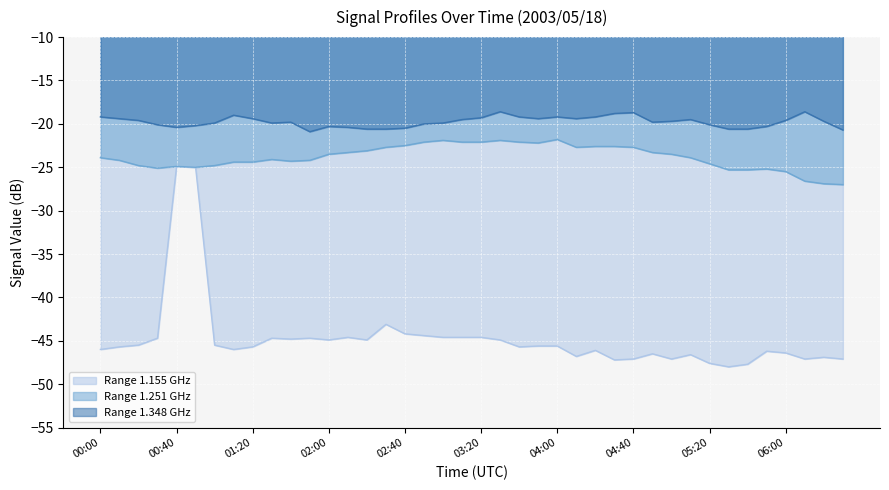

How many lines are shown in the chart?

3